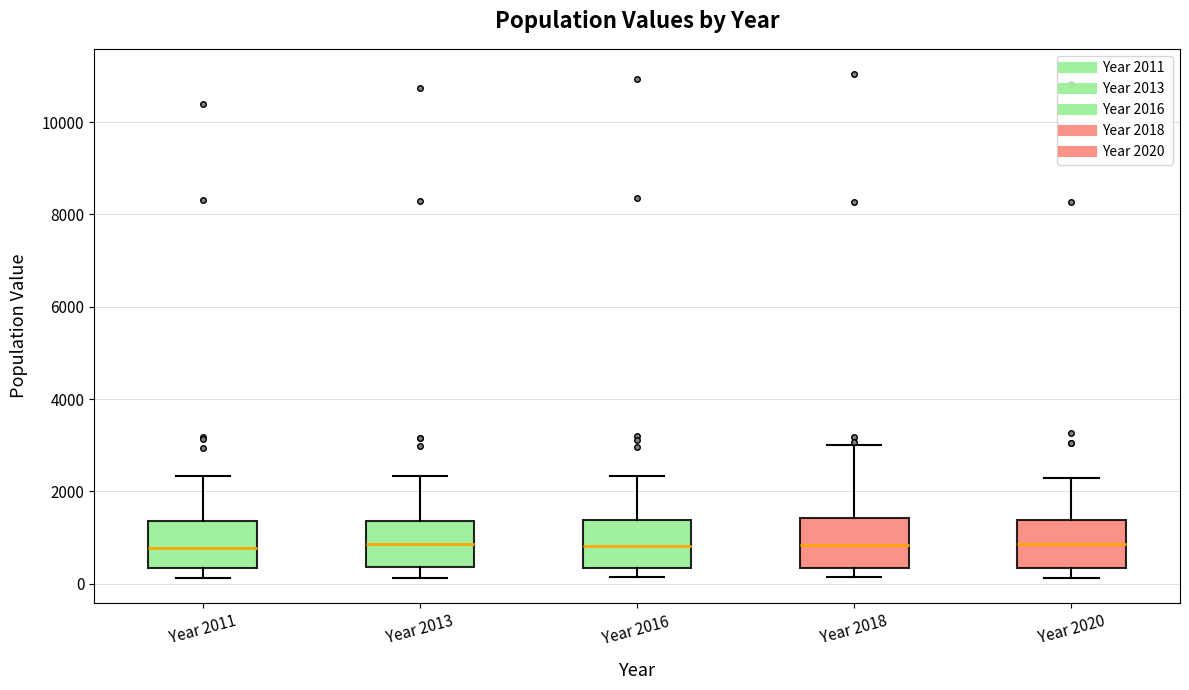

Reading left to right, read every box against the y-axis: the position of its median line, the range the box covers, and the ends of its whiskers. The values are not printed on the chart, so give them approximately, as read against the axis.

Year 2011: median 800, box 400 to 1400, whiskers 200 to 2400
Year 2013: median 800, box 400 to 1400, whiskers 200 to 2400
Year 2016: median 800, box 400 to 1400, whiskers 200 to 2400
Year 2018: median 800, box 400 to 1400, whiskers 200 to 3000
Year 2020: median 800, box 400 to 1400, whiskers 200 to 2200